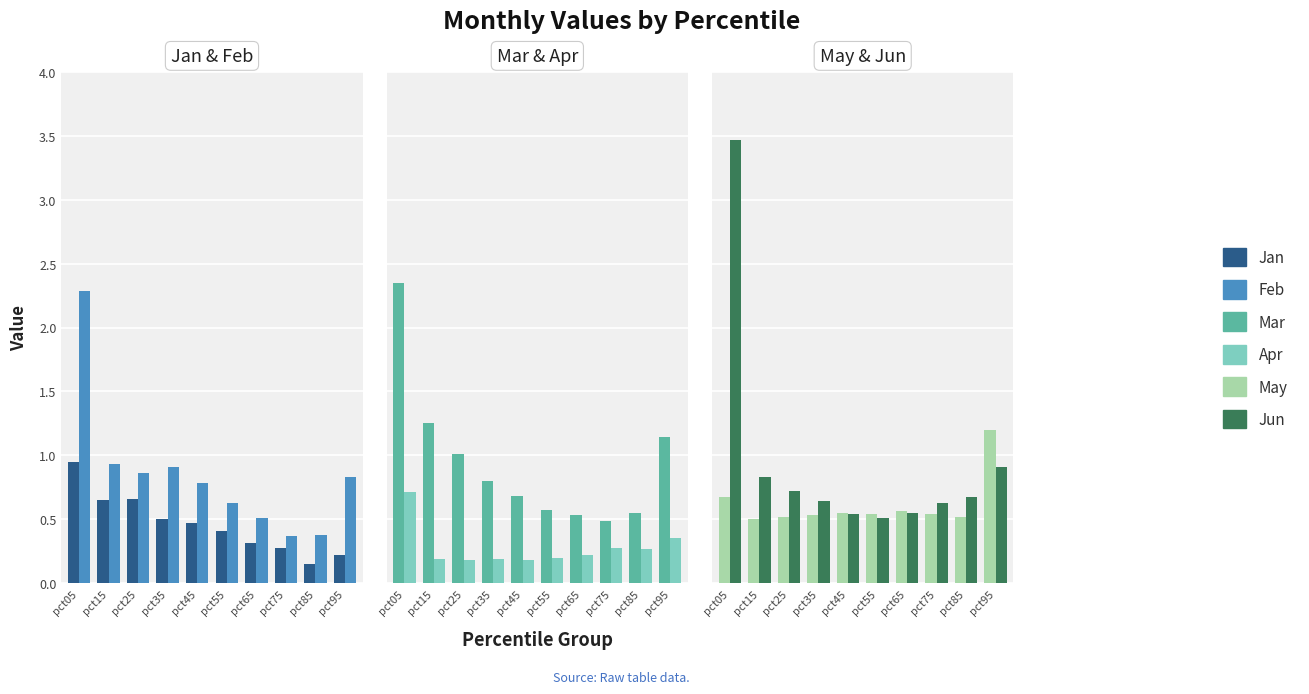

At which label does Jun reach its minimum?

pct55